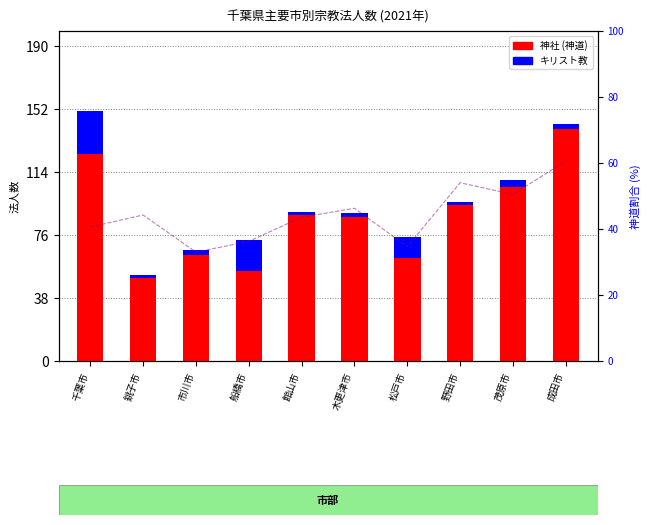

What is the value of the 神社 (神道) bar at the 7th from the left?

62